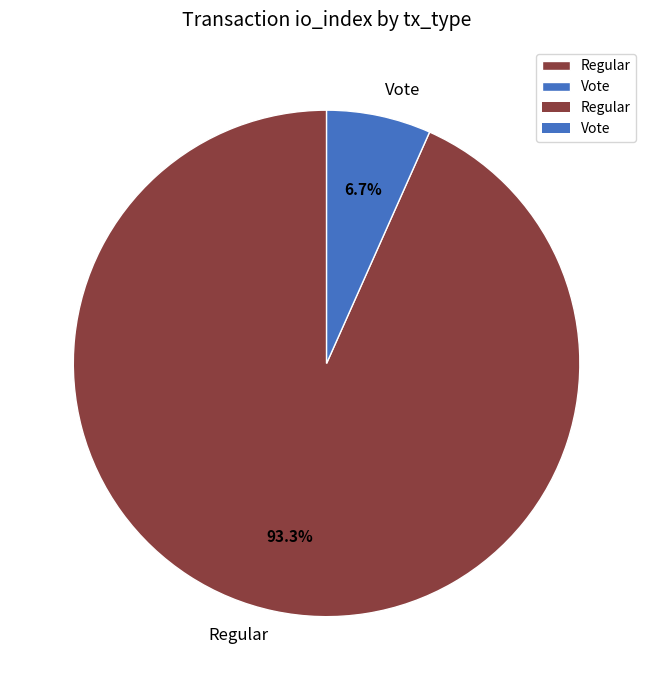

Which has a higher value, Regular or Vote?

Regular